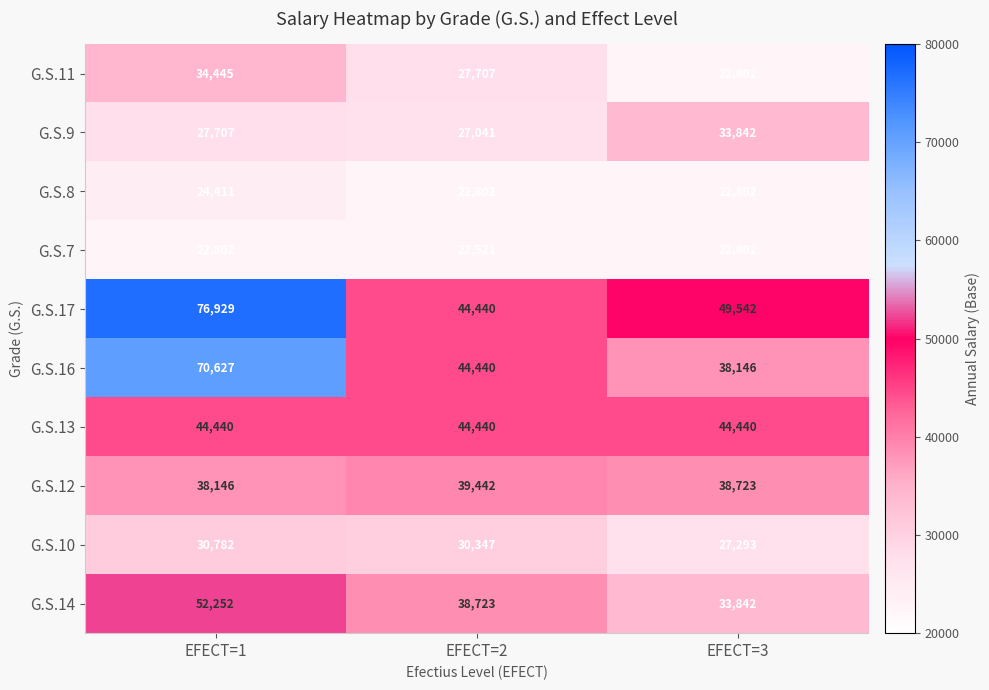

What is the maximum value shown in the chart?

76929